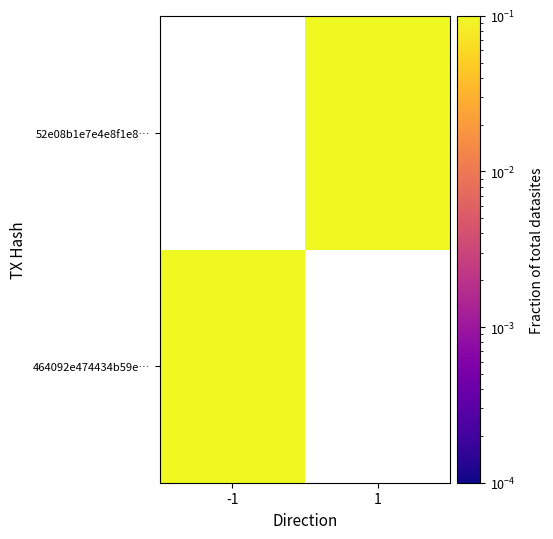

How many data points does each series have?

2